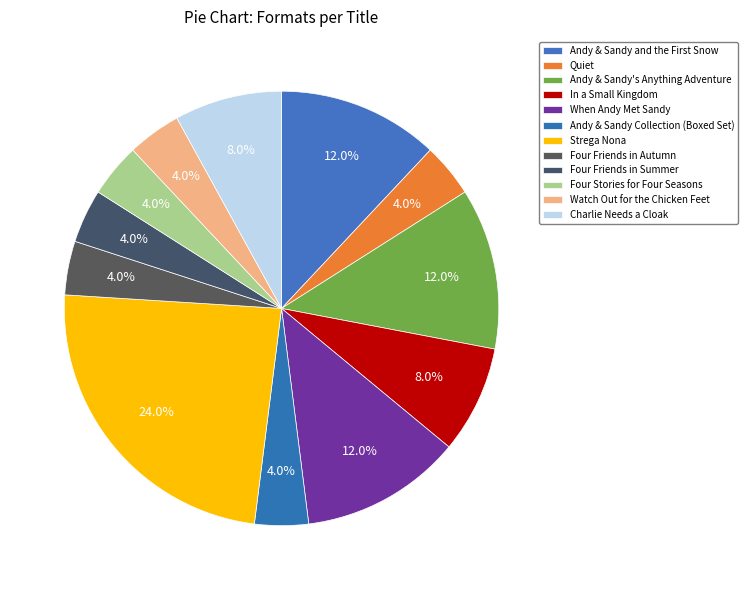

Count the number of slices in the pie.

12